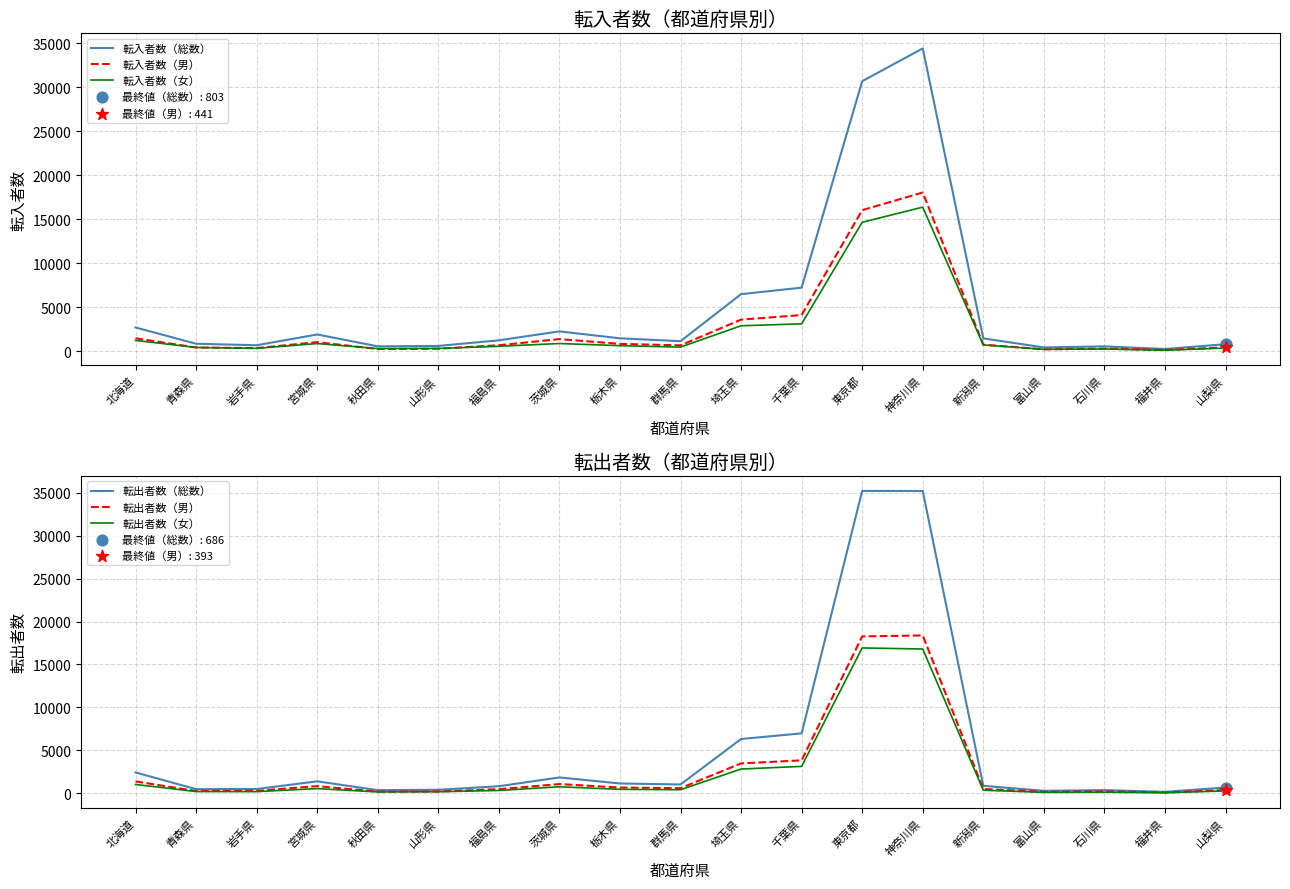

Which series has the widest spread of Y values?

転出者数（総数）